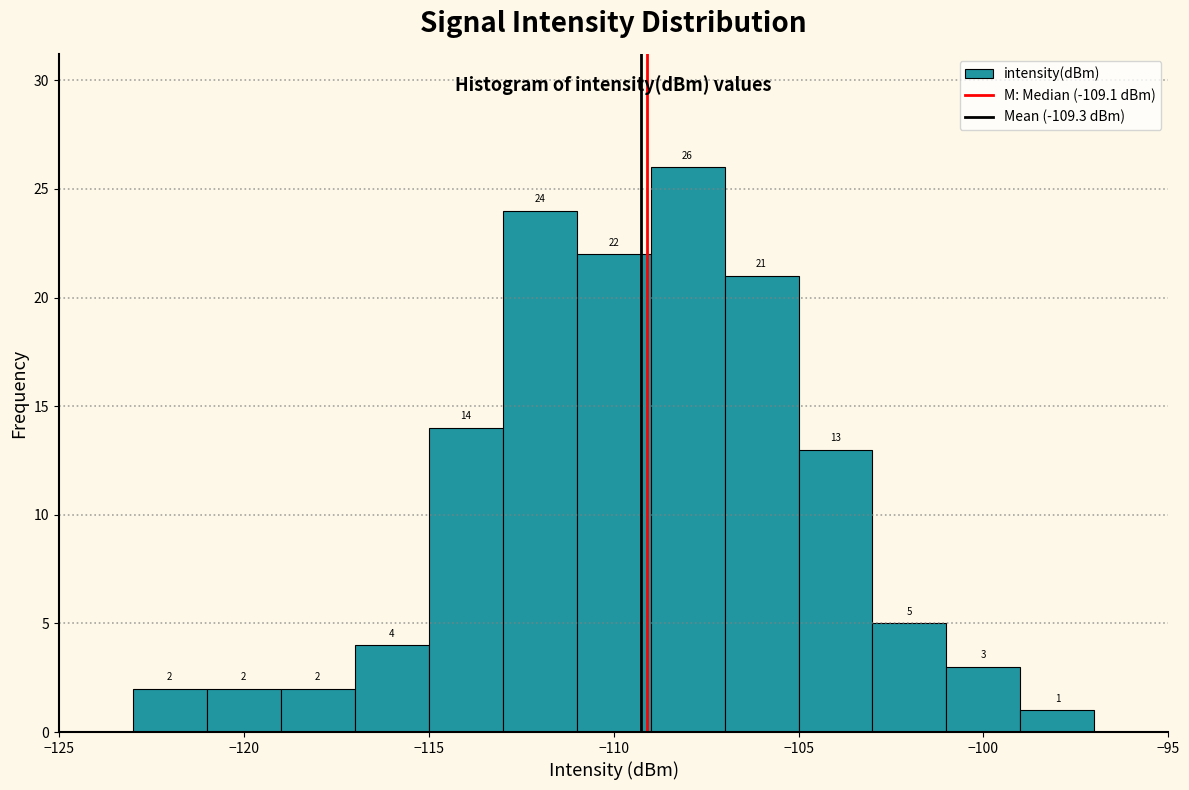

Which range on the x-axis has the tallest bar?

-109 to -107